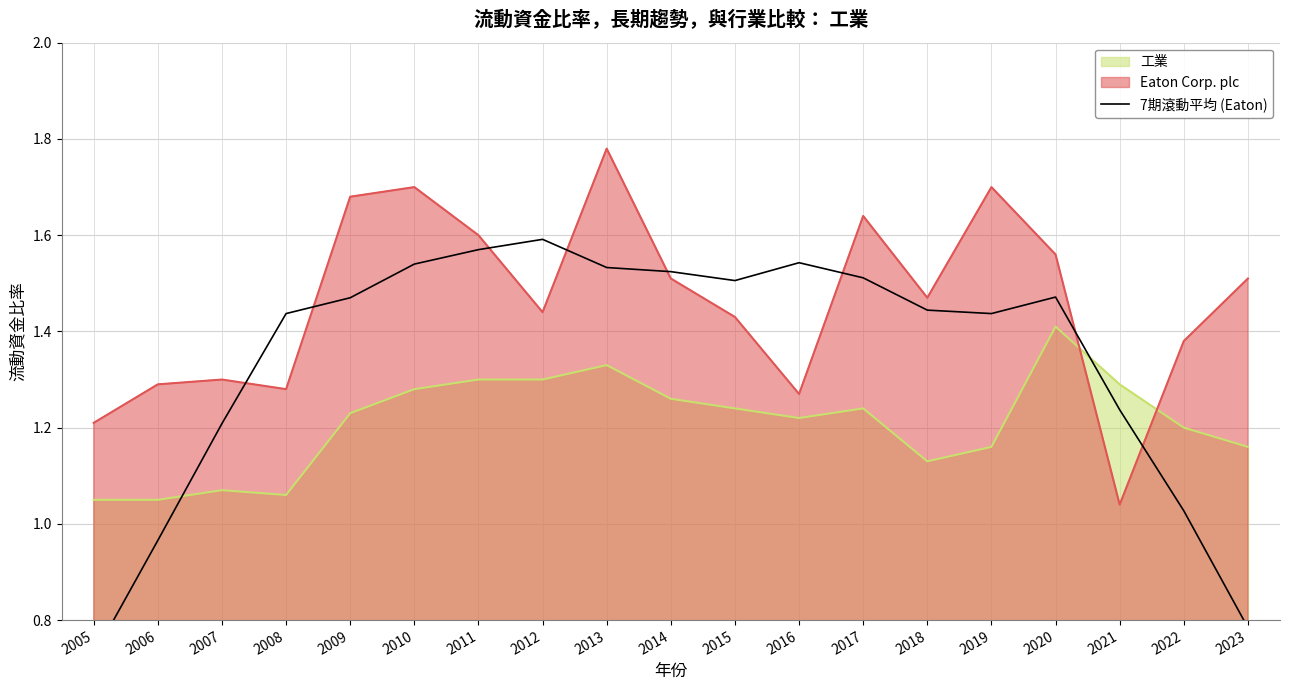

Reading right to left, what are all the values shown in this chart?

2023=0.8	2022=1.0	2021=1.2	2020=1.5	2019=1.4	2018=1.4	2017=1.5	2016=1.5	2015=1.5	2014=1.5	2013=1.5	2012=1.6	2011=1.6	2010=1.5	2009=1.5	2008=1.4	2007=1.2	2006=1.0	2005=0.7